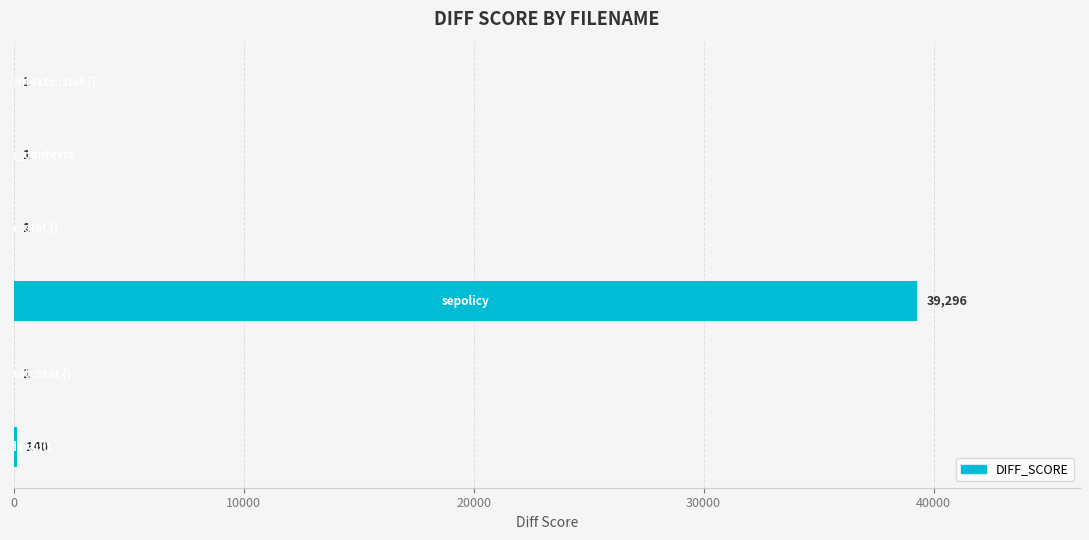

What is the sum of all values?

39440